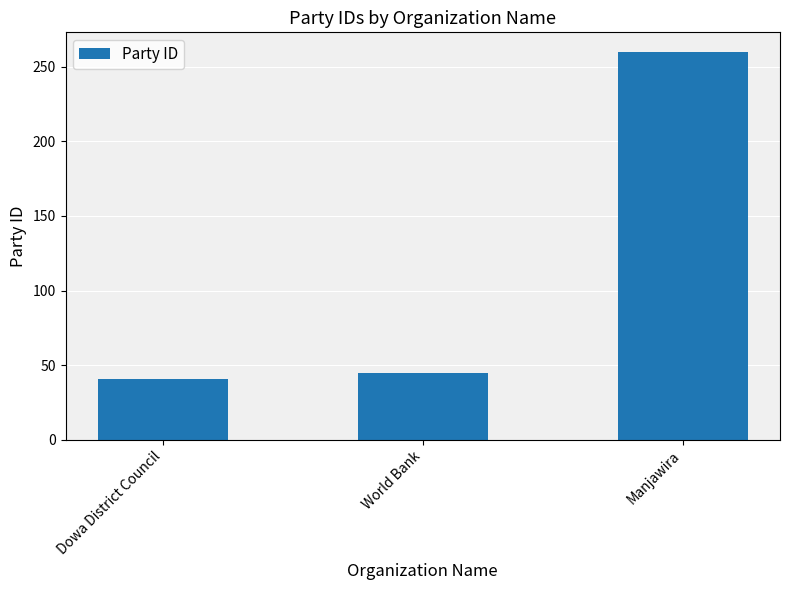

Rank the categories by value from highest to lowest.

Manjawira, World Bank, Dowa District Council